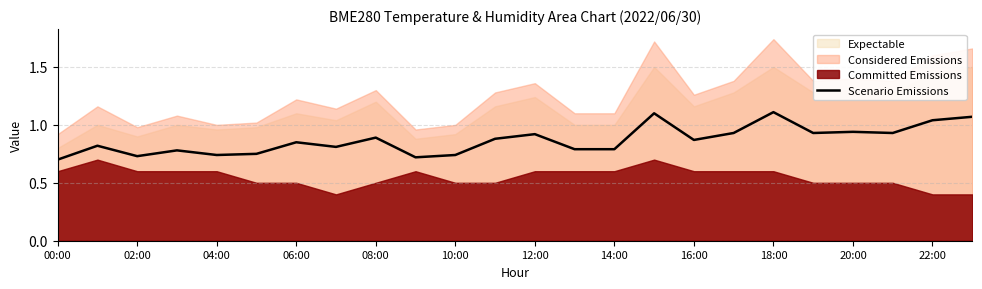

Is it true that Scenario Emissions equals 1.7 at 22:00?

False